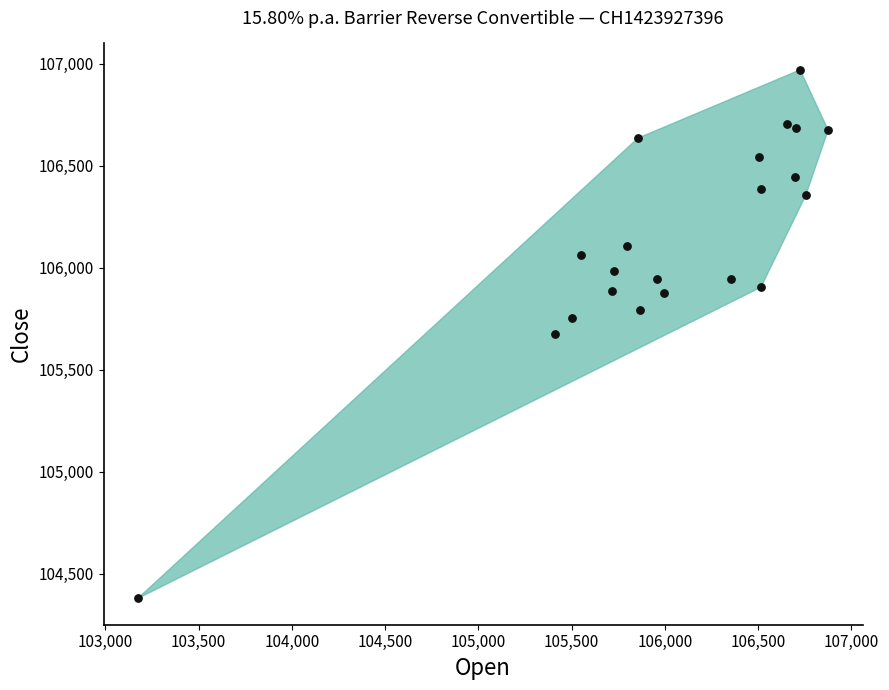

What is the range of X values (max minus min)?

3700